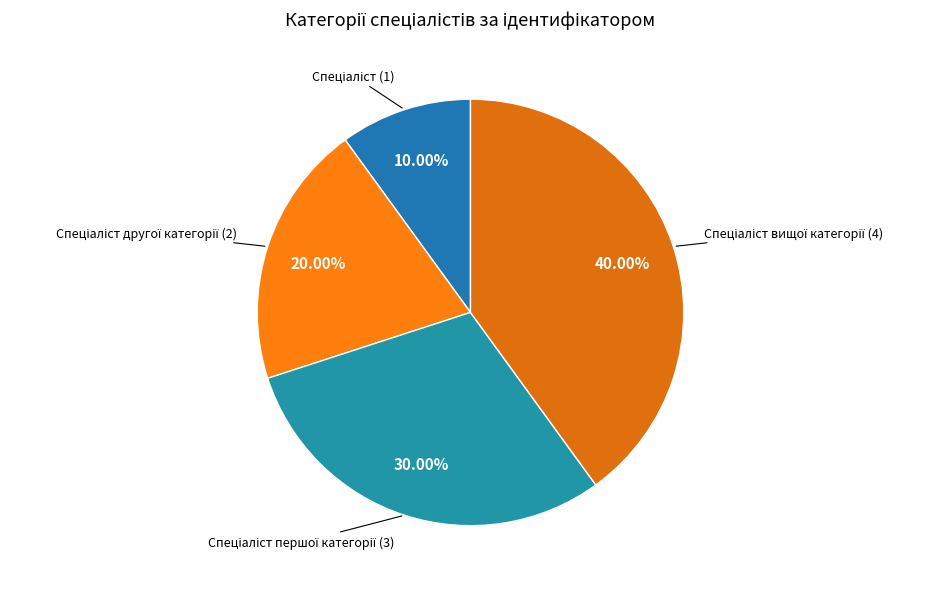

Count the number of slices in the pie.

4